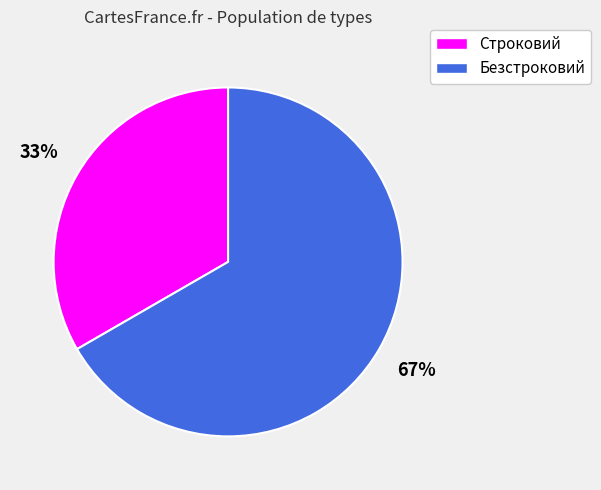

Is the sum of Безстроковий and Строковий greater than half?

Yes